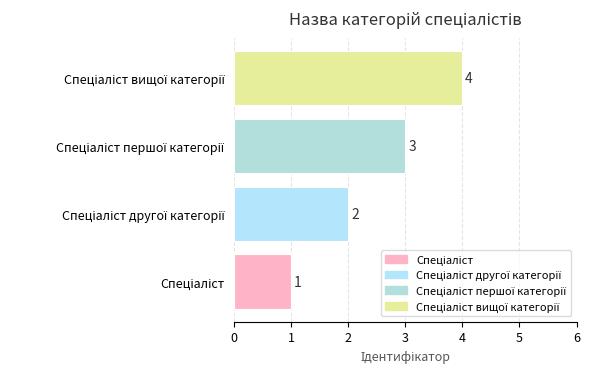

What is the difference between the maximum and minimum values?

3